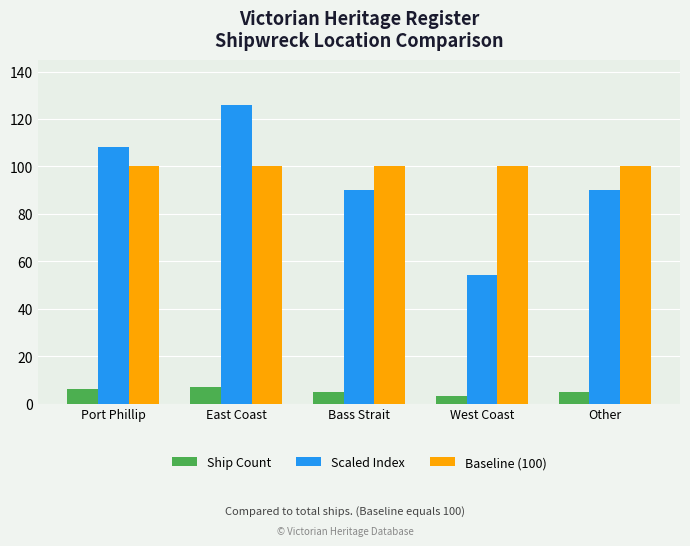

How many bars are there in each group?

3